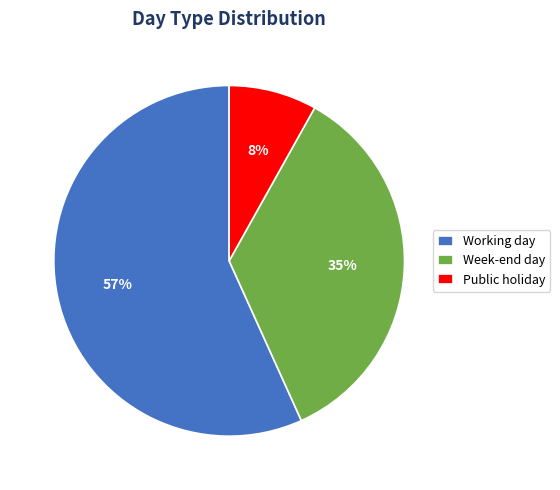

Does any single category account for the majority?

Yes